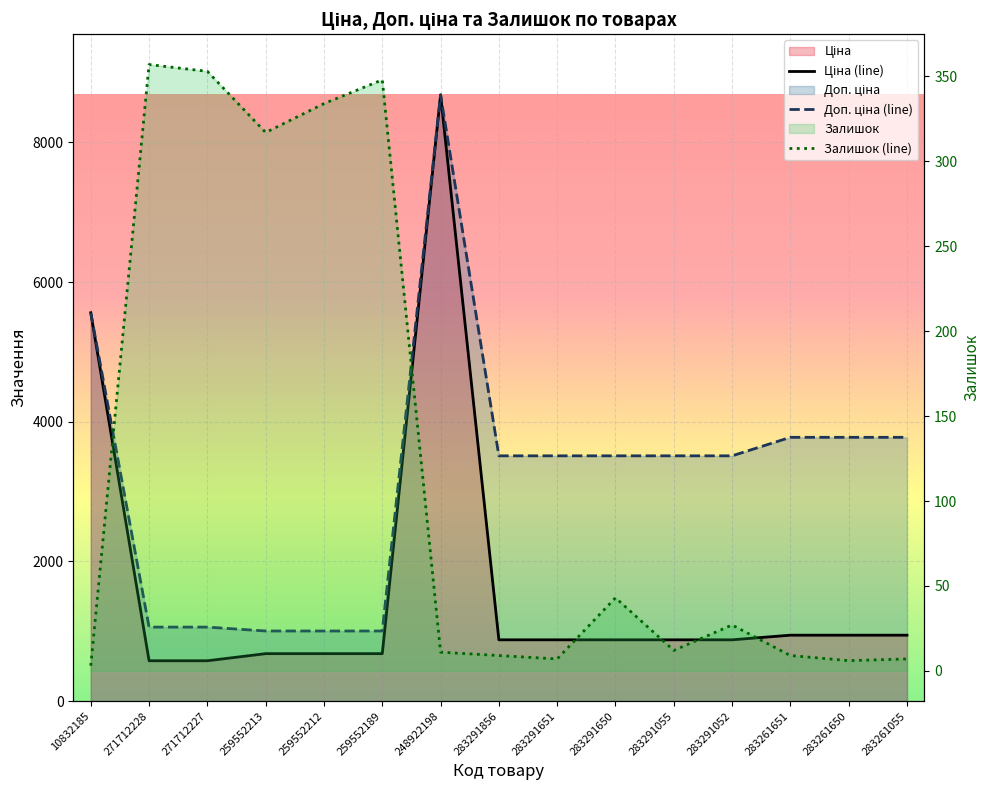

The value of Залишок (line) at 283261651 is 5.6. True or false?

False